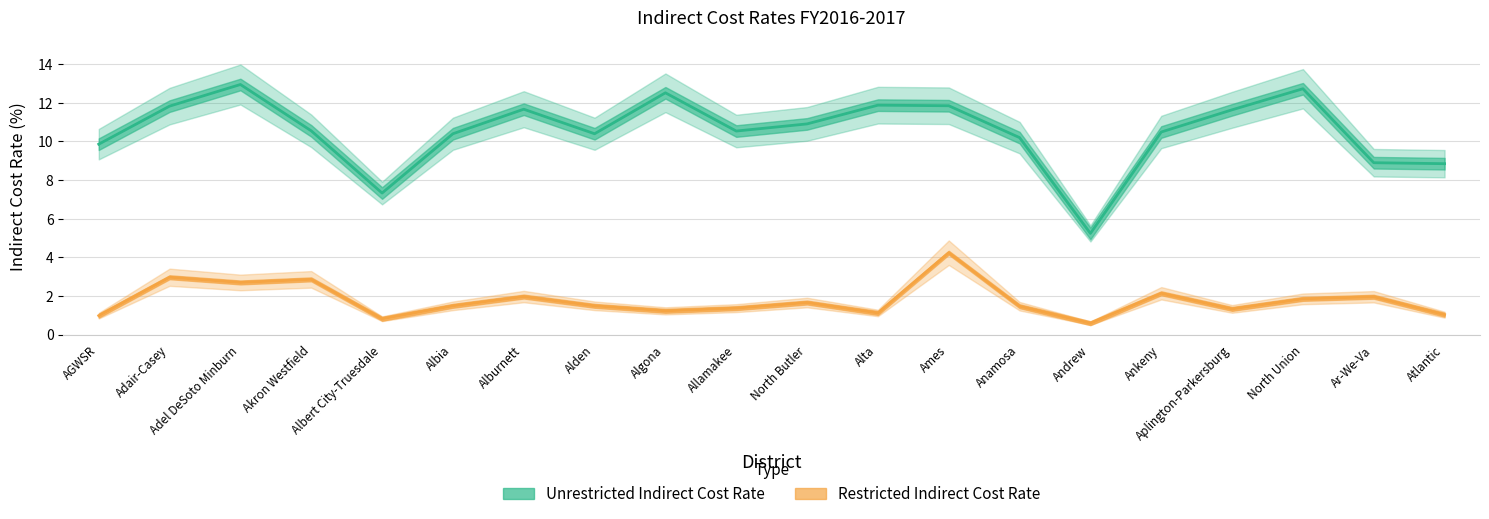

List the series in order of their overall mean, highest first.

Unrestricted Indirect Cost Rate, Restricted Indirect Cost Rate